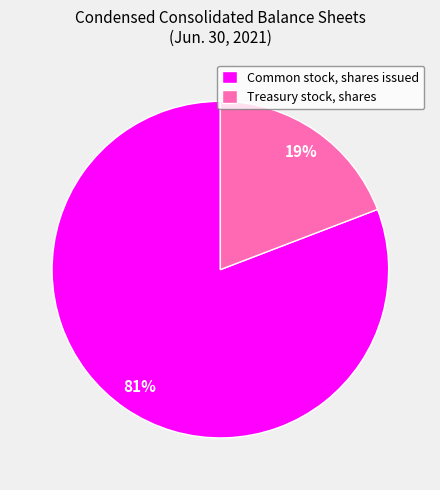

Approximately how many times larger is the value at Treasury stock, shares compared to Common stock, shares issued?

0.2